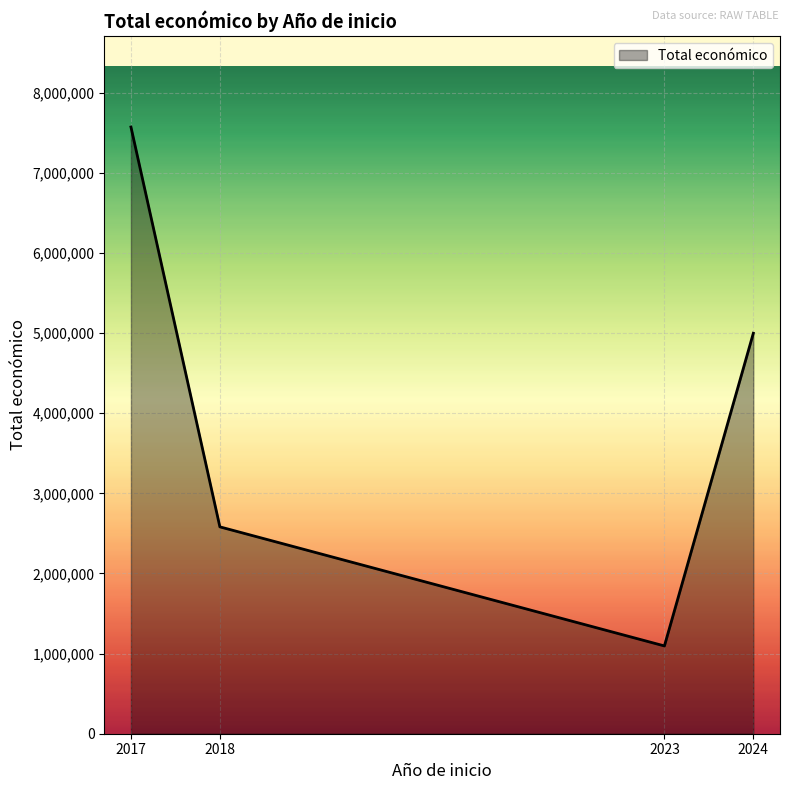

The value at 2018 is 1062620. True or false?

False